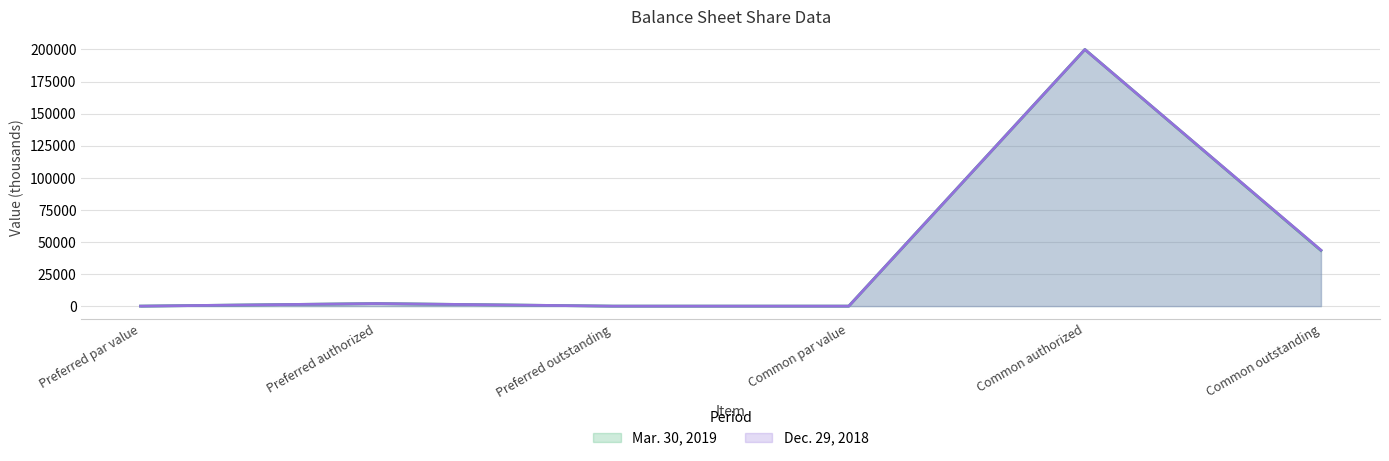

What is the sum of the Dec. 29, 2018 values at Preferred par value and Common outstanding?

43582.0